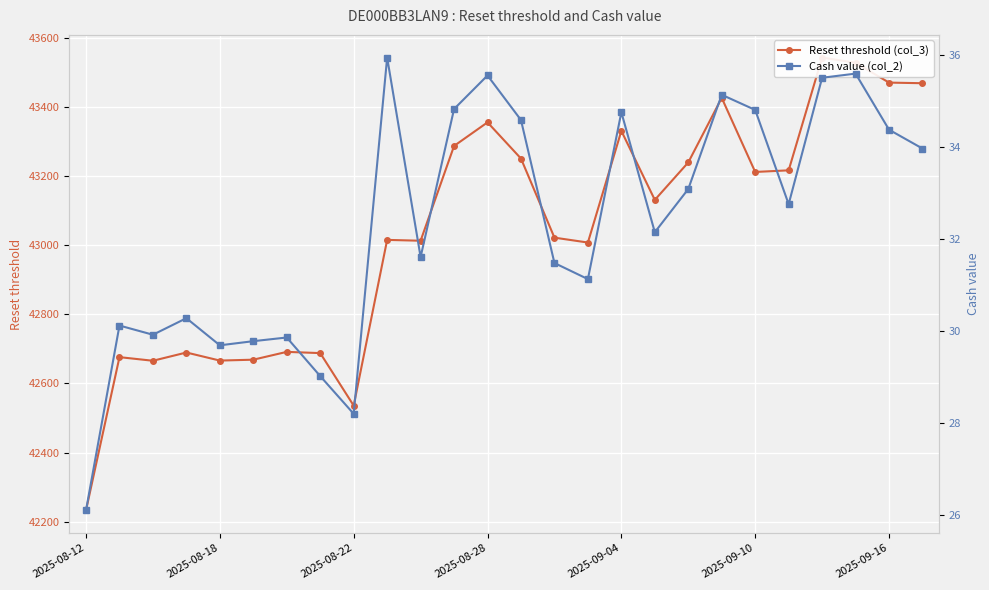

What position from the left is 9?

10